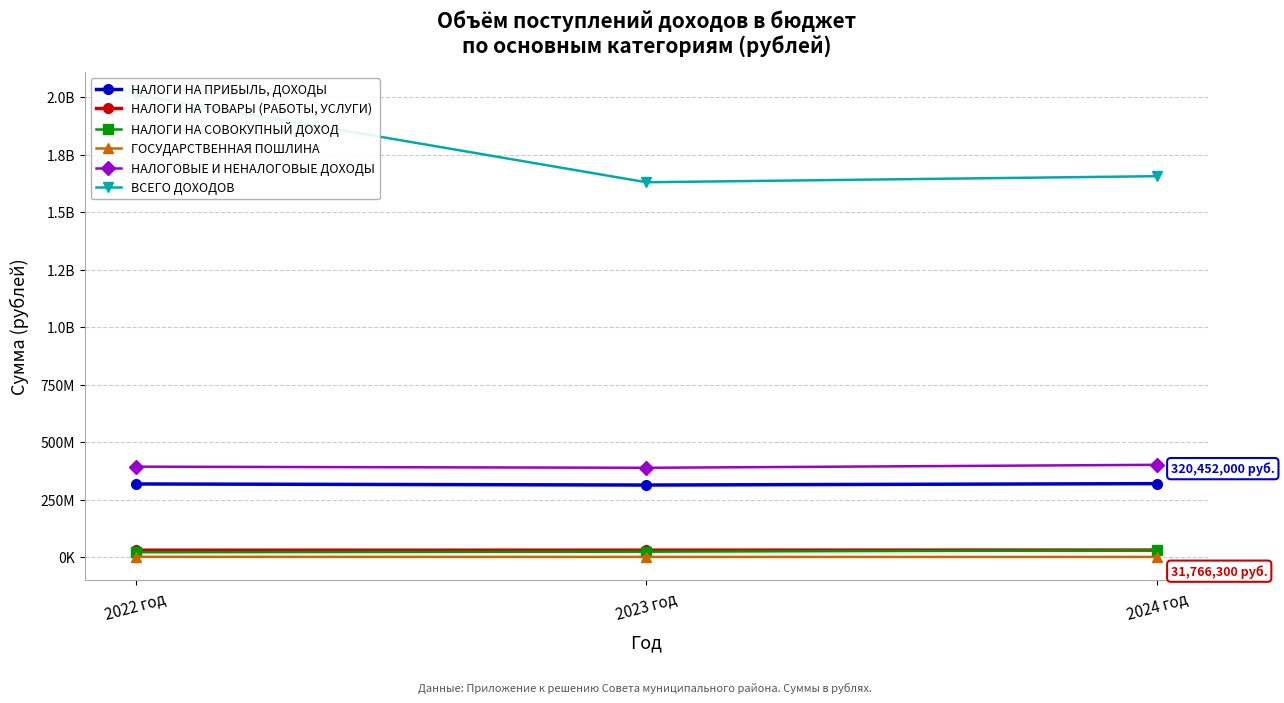

What is the label of the 2nd point from the right?

2023 год